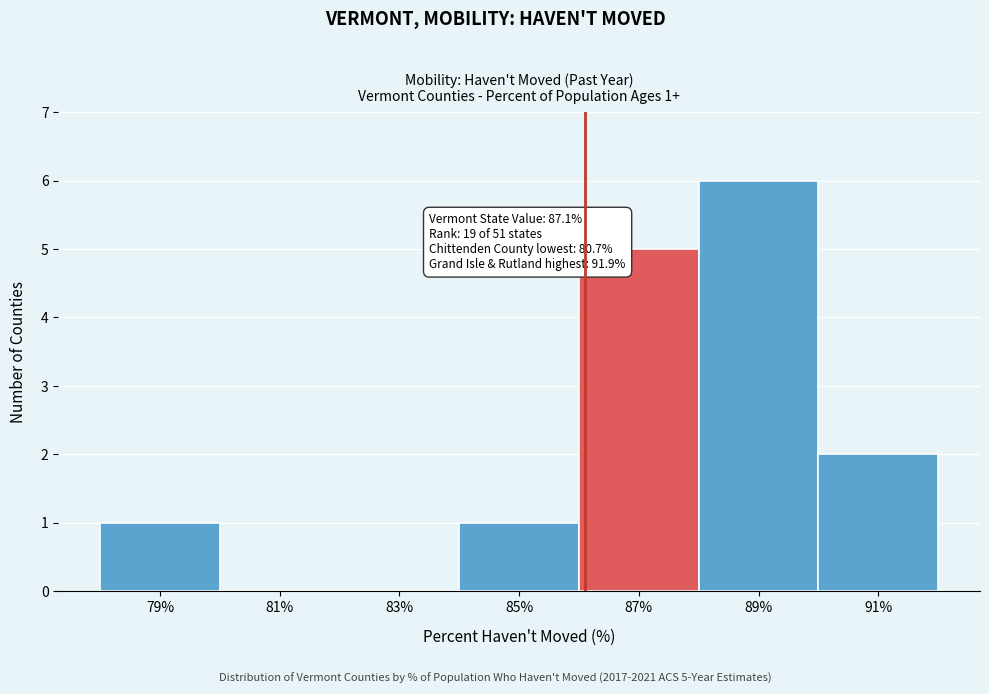

Reading left to right, list all the values displayed in this chart.

79%=1	81%=0	83%=0	85%=1	87%=5	89%=6	91%=2